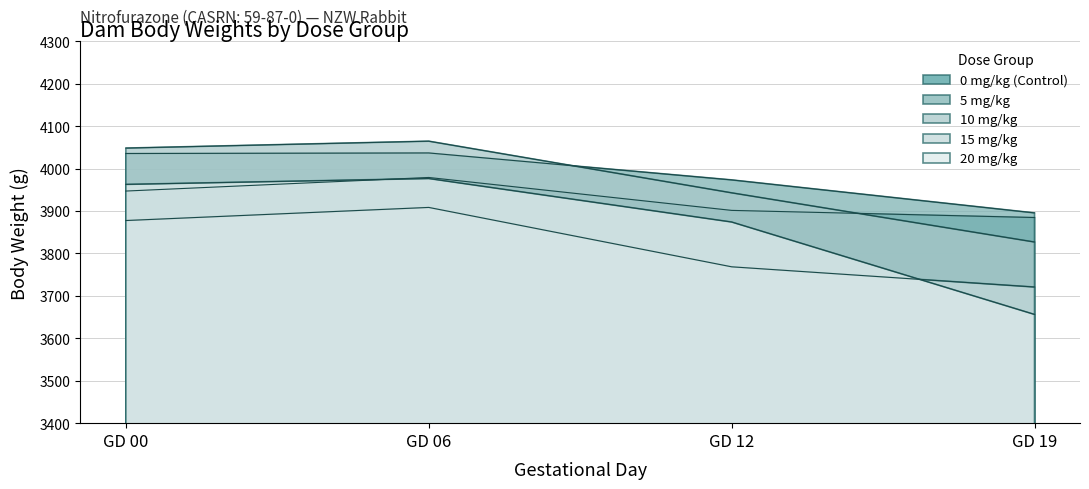

What is the difference between the second highest and second lowest values in the 0 mg/kg (Control) series?

45.6